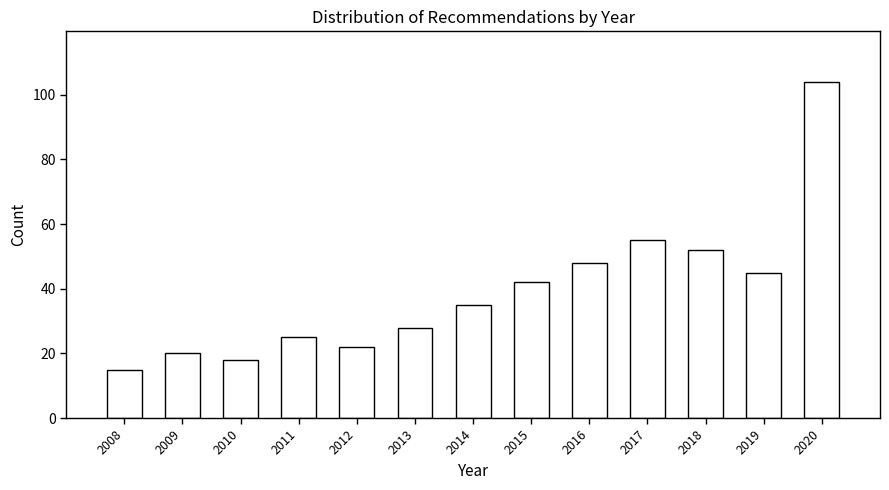

Reading right to left, list all the values displayed in this chart.

104	45	52	55	48	42	35	28	22	25	18	20	15